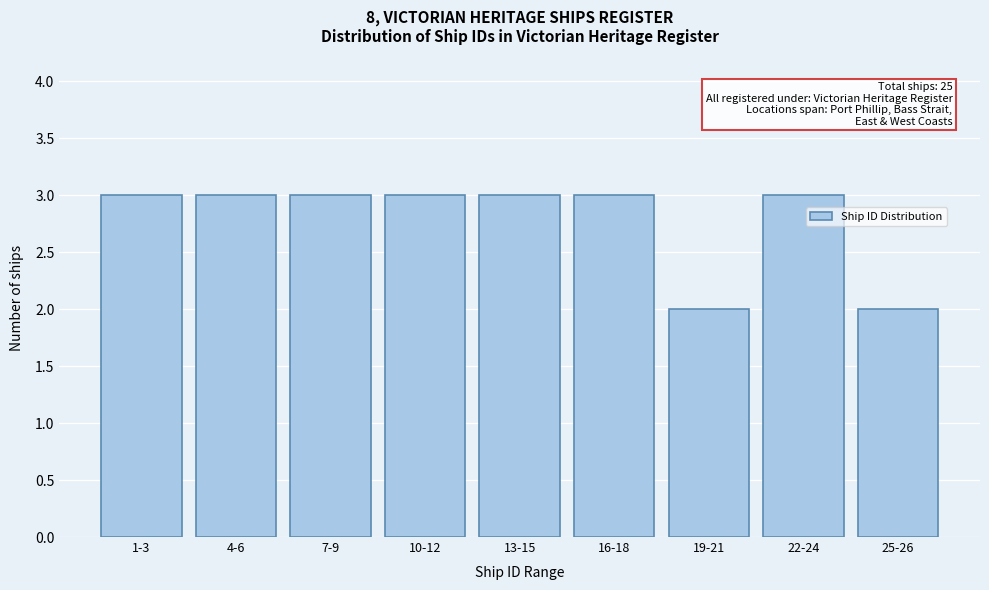

Reading right to left, what are all the values shown in this chart?

25-26=2	22-24=3	19-21=2	16-18=3	13-15=3	10-12=3	7-9=3	4-6=3	1-3=3